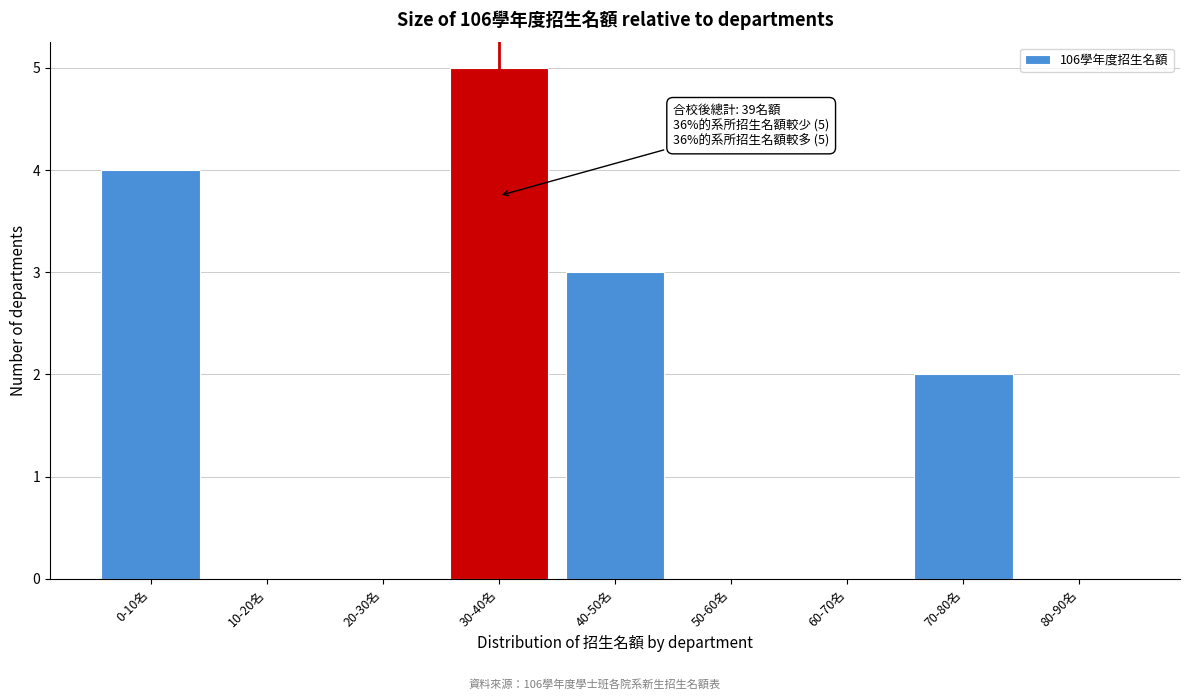

Reading left to right, list all the values displayed in this chart.

0-10名=4	10-20名=0	20-30名=0	30-40名=5	40-50名=3	50-60名=0	60-70名=0	70-80名=2	80-90名=0